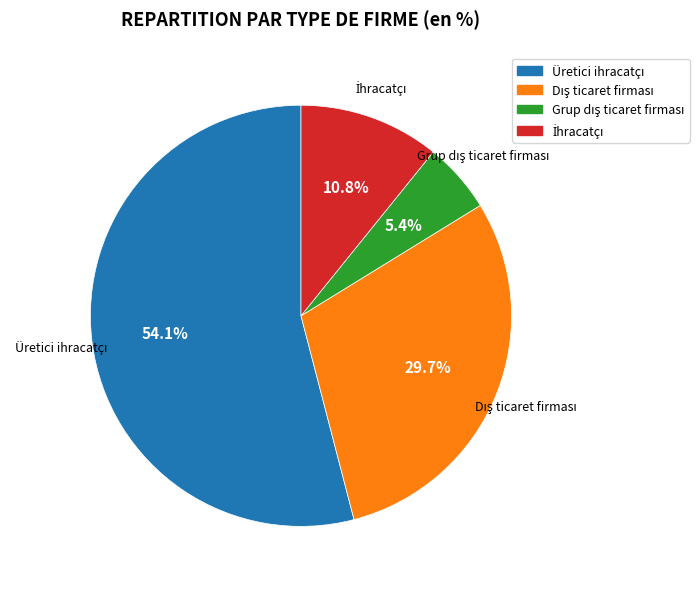

Is there any slice that represents more than half of the pie?

Yes